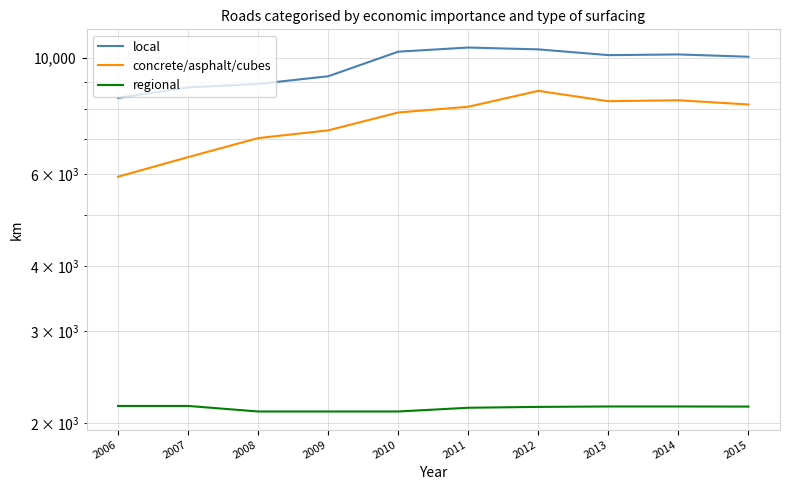

How many lines are shown in the chart?

3